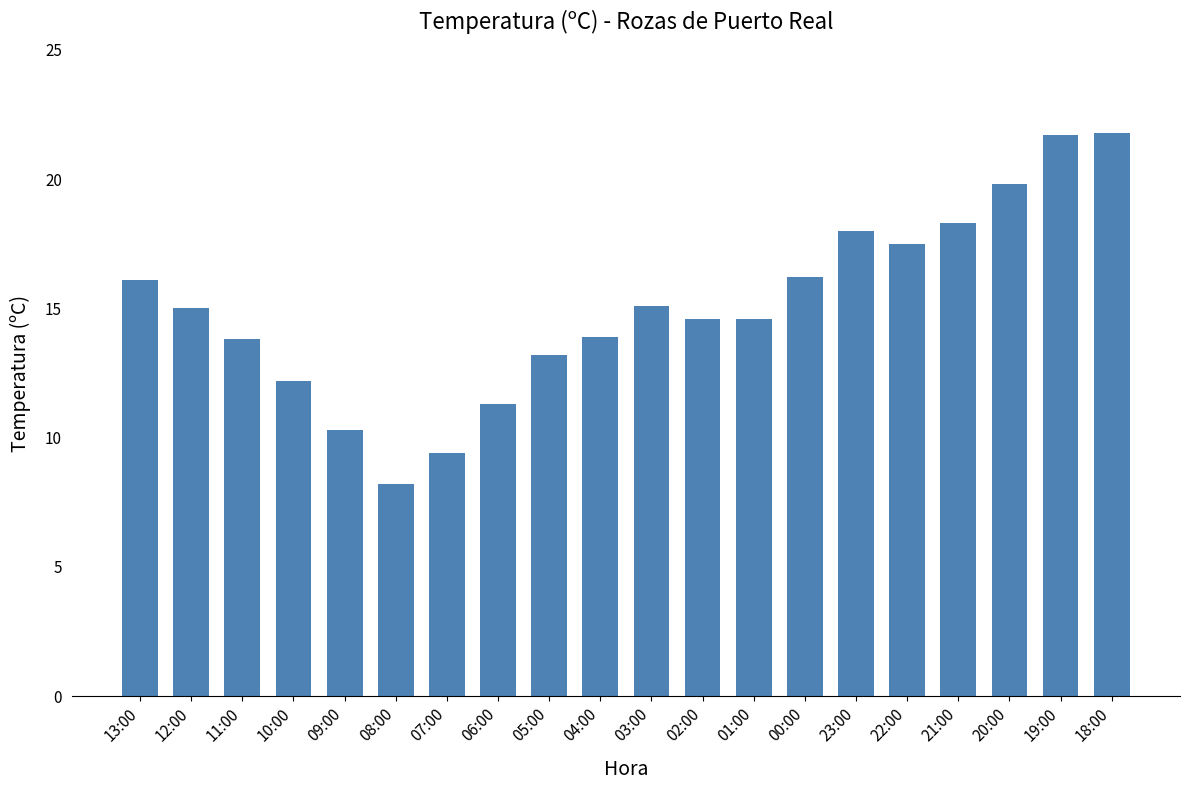

What is the label of the 14th bar from the right?

07:00